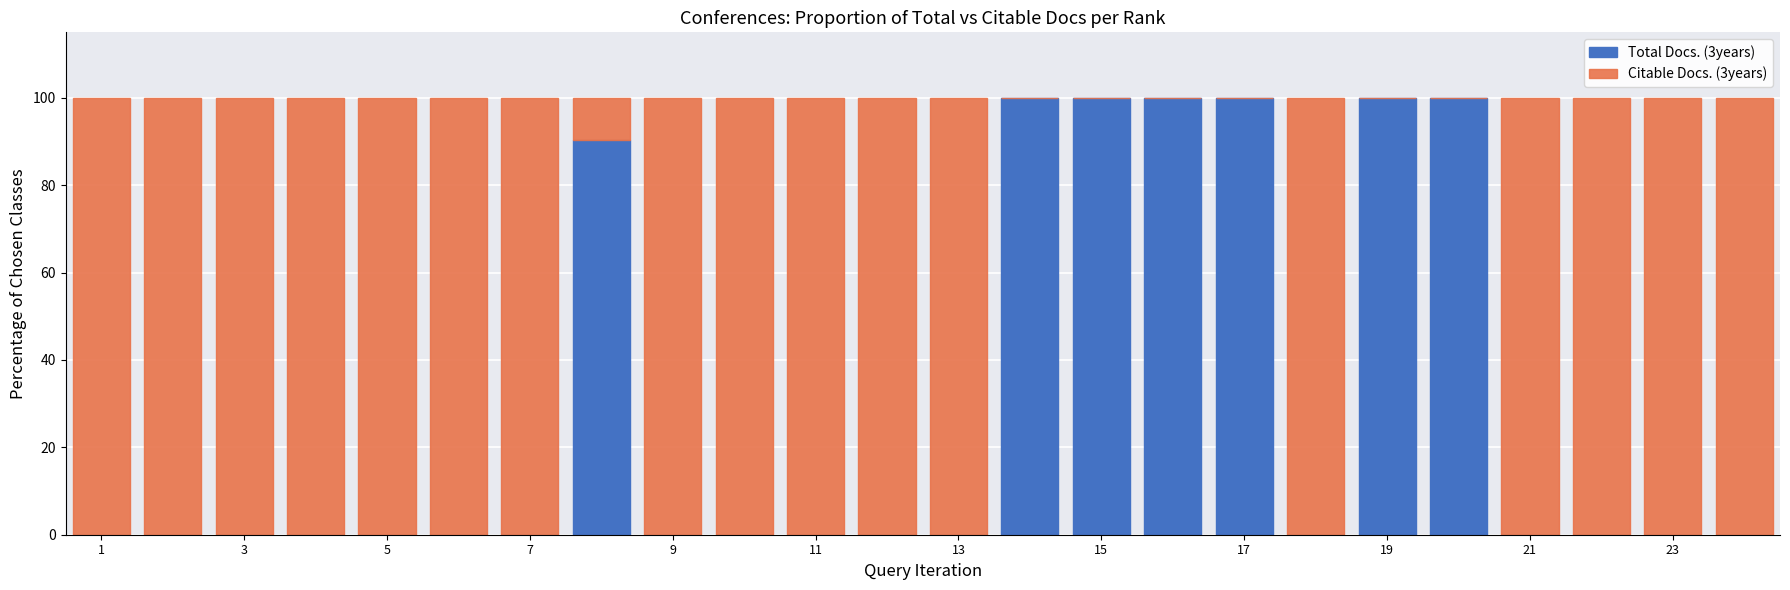

What is the sum of all Total Docs. (3years) values?

690.4